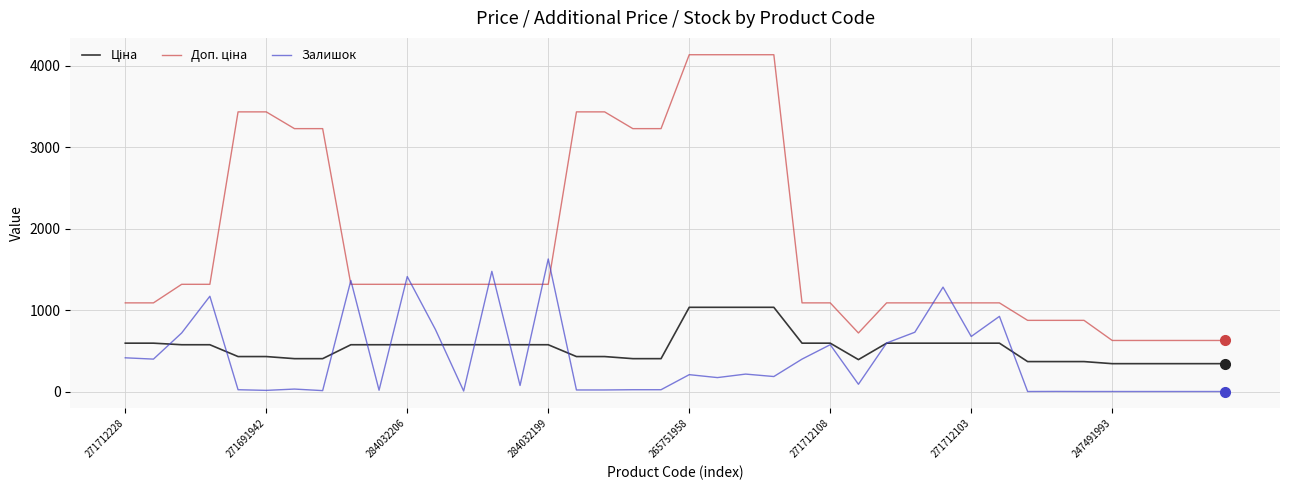

At how many categories does at least one series exceed 2867?

12